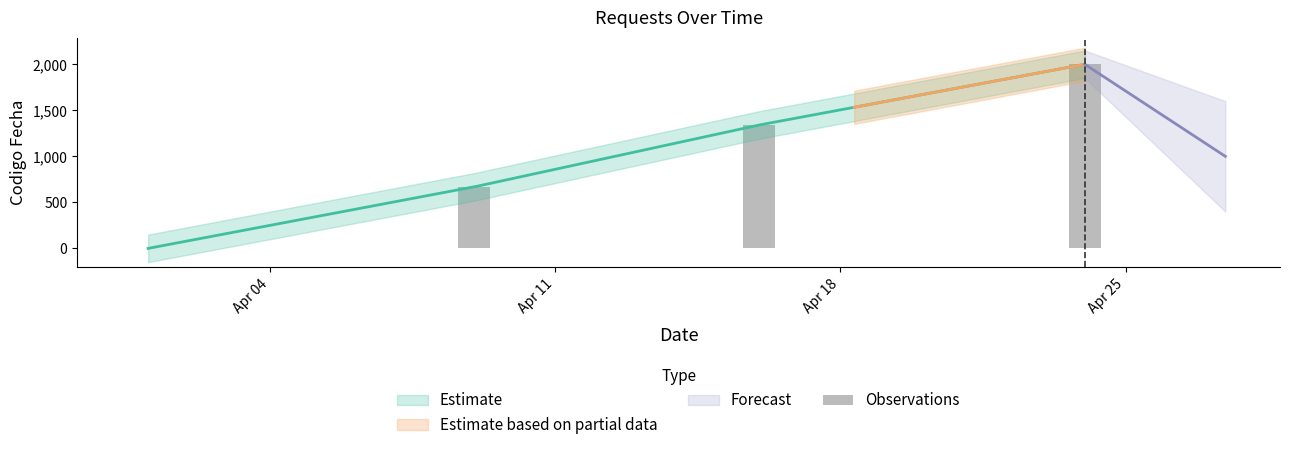

What is the difference between the values at Apr 04 and Apr 11?

667.6